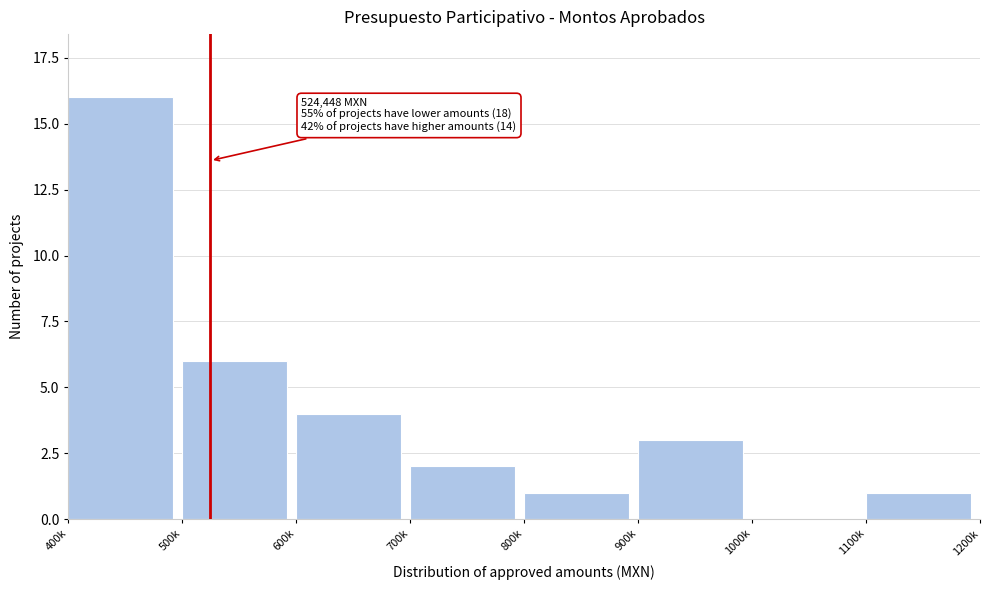

Reading left to right, what are all the values shown in this chart?

400k=16	500k=6	600k=4	700k=2	800k=1	900k=3	1000k=0	1100k=1